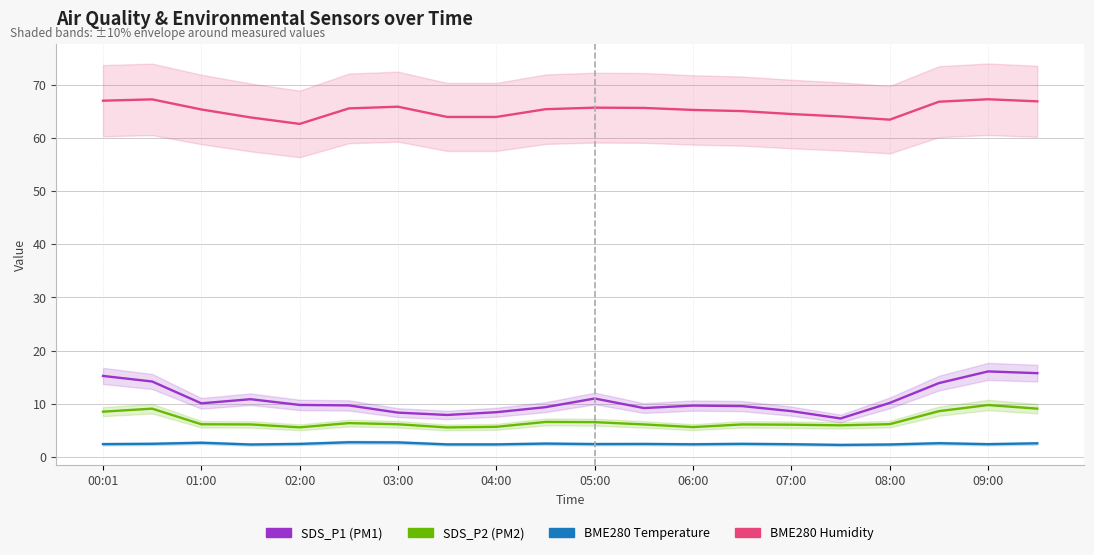

At 03:00, list the series in order from largest to smallest.

BME280_humidity, SDS_P1, SDS_P2, BME280_temperature